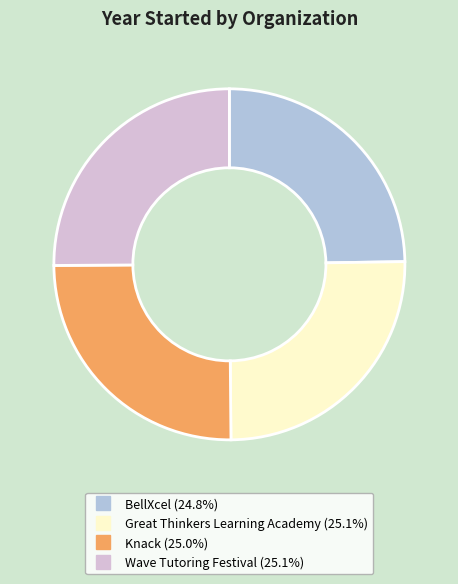

Does any single category account for the majority?

No